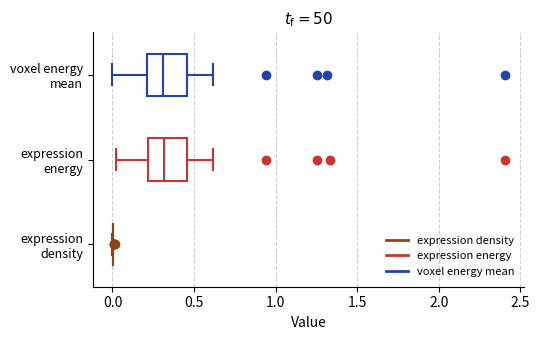

Reading bottom to top, transcribe this box plot: for each box, give where its median line is, the range the box spans, and where its two whiskers end, as read against the x-axis. The values are not printed on the chart, so give them approximately, as read against the axis.

expression density: box collapsed to a line at 0.00, whiskers 0.00 to 0.00
expression energy: median 0.30, box 0.20 to 0.45, whiskers 0.00 to 0.60
voxel energy mean: median 0.30, box 0.20 to 0.45, whiskers 0.00 to 0.60